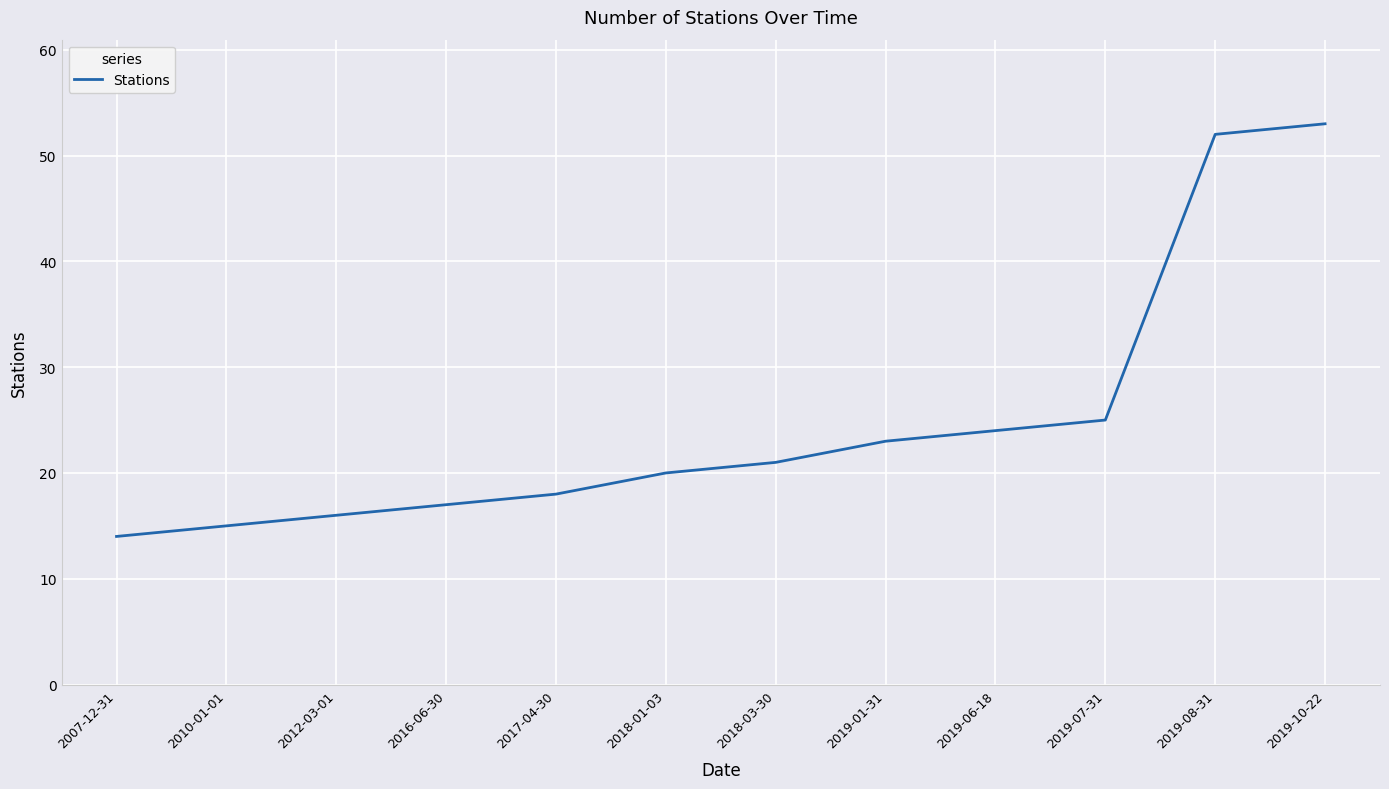

What is the change in value from 2012-03-01 to 2019-08-31?

+36